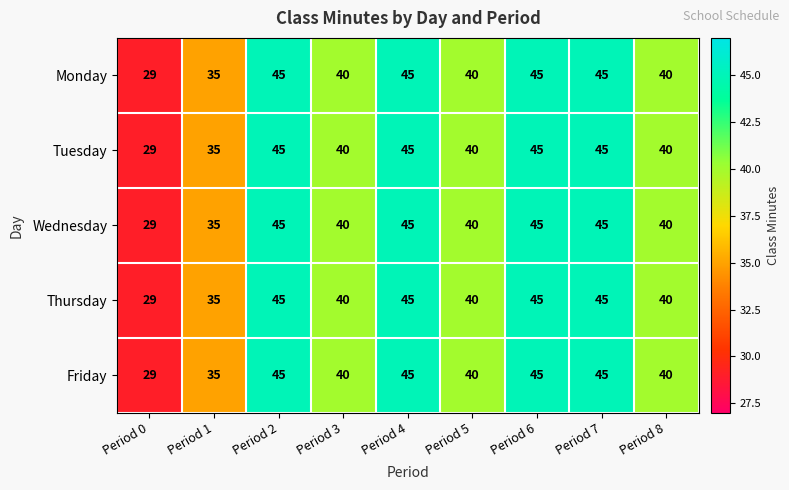

What is the difference between the second highest and second lowest values in the Friday series?

10